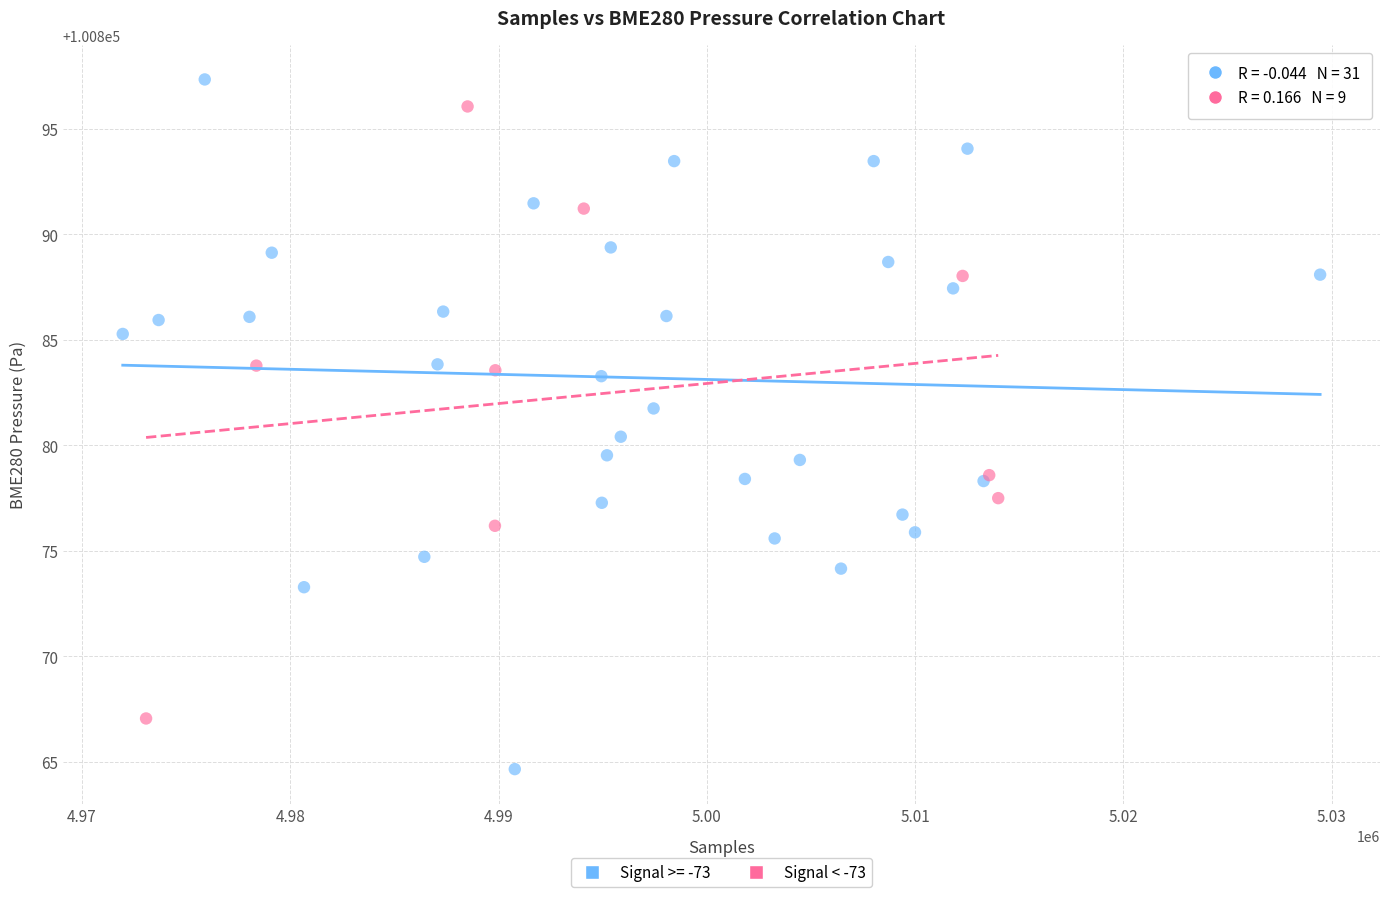

Which series has the widest spread of Y values?

Signal >= -73